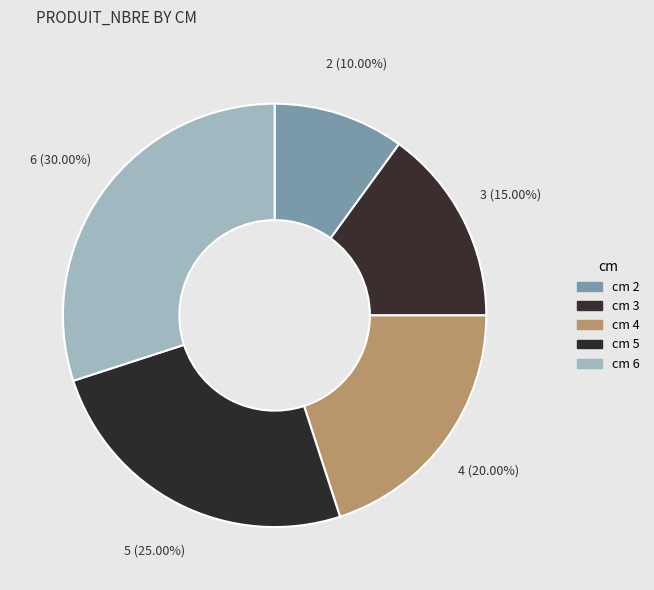

To the nearest percent, what is the difference between the largest and smallest slice percentages?

20%